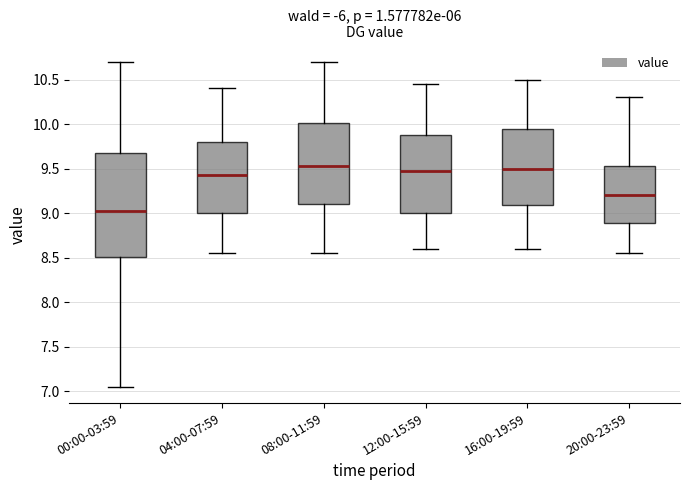

Reading left to right, read every box against the y-axis: the position of its median line, the range the box covers, and the ends of its whiskers. The values are not printed on the chart, so give them approximately, as read against the axis.

00:00-03:59: median 9.05, box 8.50 to 9.70, whiskers 7.05 to 10.70
04:00-07:59: median 9.45, box 9.00 to 9.80, whiskers 8.55 to 10.40
08:00-11:59: median 9.55, box 9.10 to 10.00, whiskers 8.55 to 10.70
12:00-15:59: median 9.50, box 9.00 to 9.90, whiskers 8.60 to 10.45
16:00-19:59: median 9.50, box 9.10 to 9.95, whiskers 8.60 to 10.50
20:00-23:59: median 9.20, box 8.90 to 9.55, whiskers 8.55 to 10.30